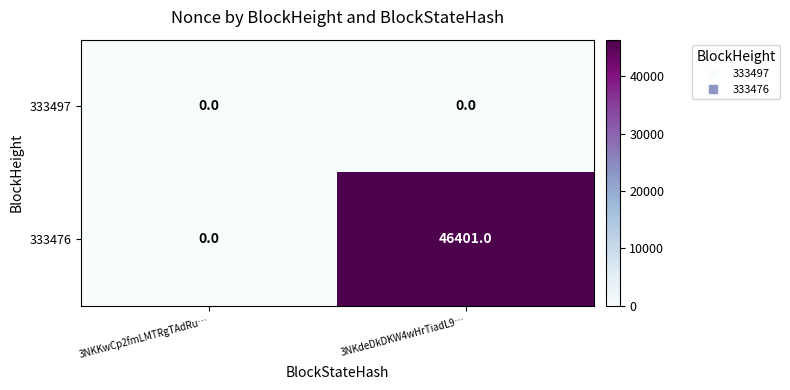

Reading left to right, extract all data points from this chart.

333497: 3NKKwCp2fmLMTRgTAdRu…=0	3NKdeDkDKW4wHrTiadL9…=0
333476: 3NKKwCp2fmLMTRgTAdRu…=0	3NKdeDkDKW4wHrTiadL9…=46401